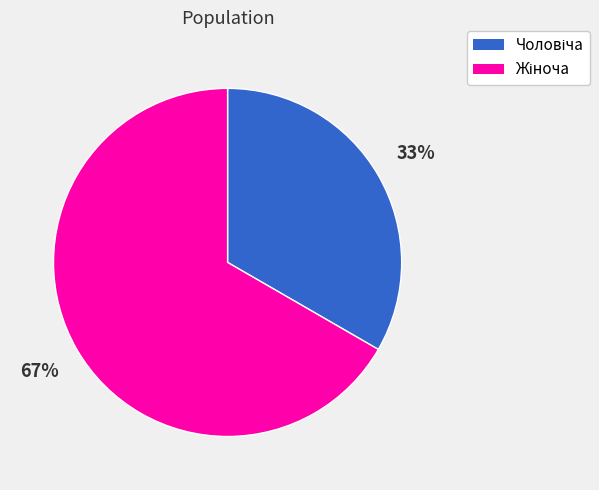

To the nearest percent, what is the average slice percentage?

50%